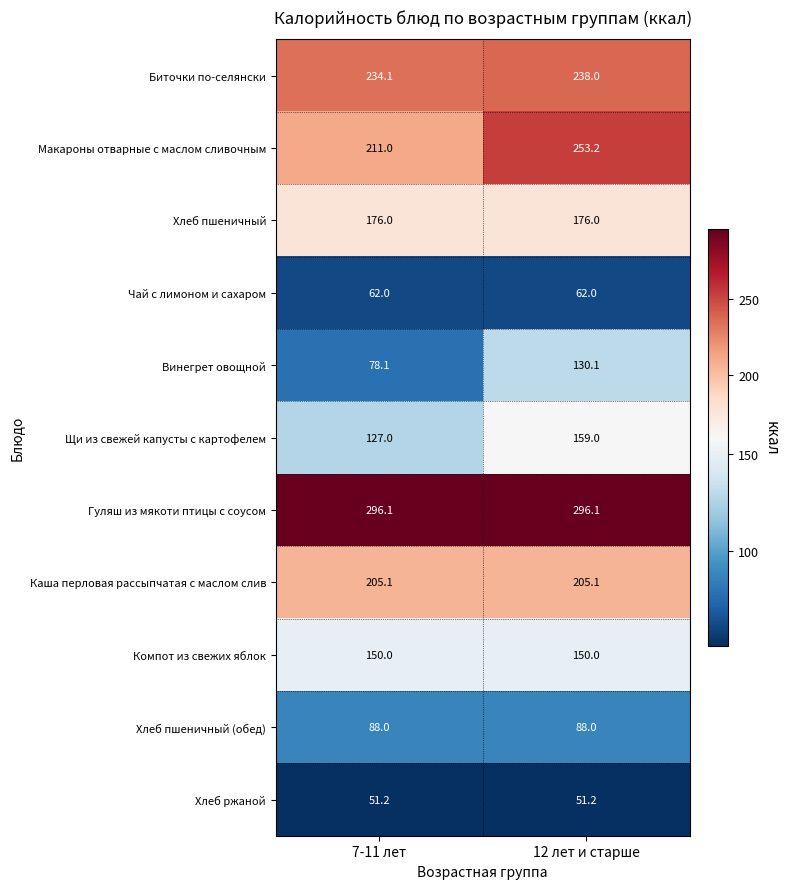

List the series in order of their peak value, highest first.

Гуляш из мякоти птицы с соусом, Макароны отварные с маслом сливочным, Биточки по-селянски, Каша перловая рассыпчатая с маслом слив, Хлеб пшеничный, Щи из свежей капусты с картофелем, Компот из свежих яблок, Винегрет овощной, Хлеб пшеничный (обед), Чай с лимоном и сахаром, Хлеб ржаной